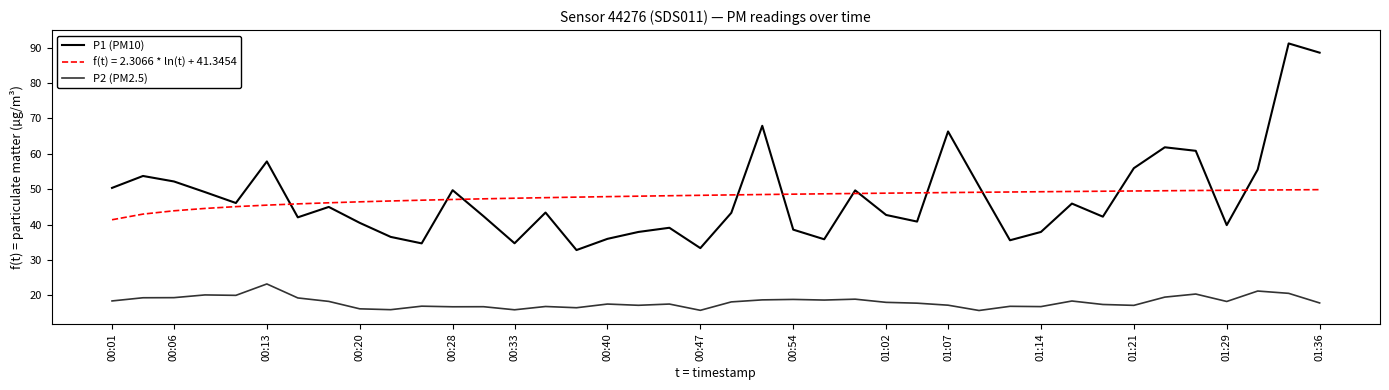

Which series has the widest spread of values?

P1 (PM10)